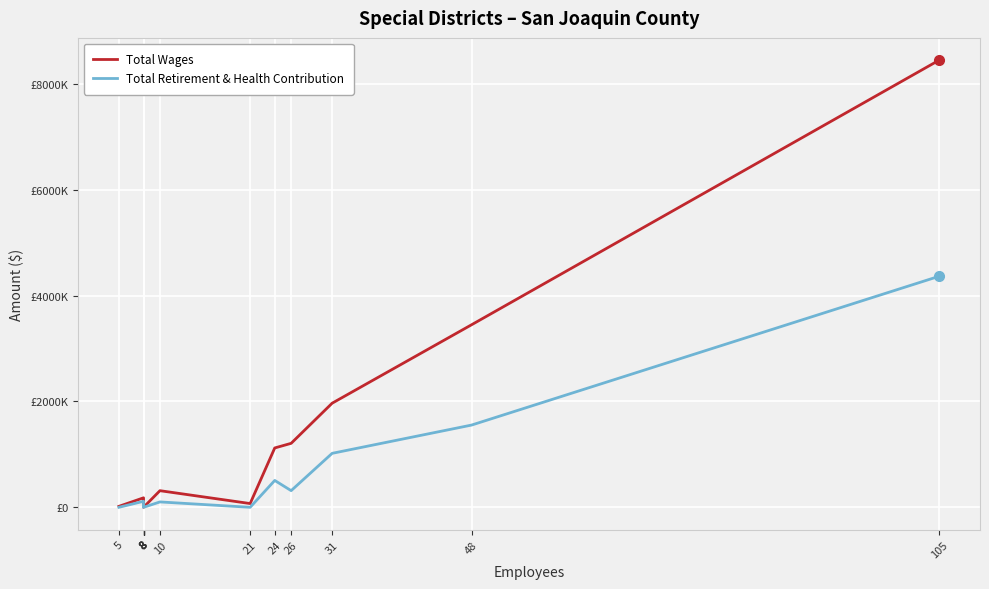

True or false: Total Wages and Total Retirement & Health Contribution intersect in this chart.

False